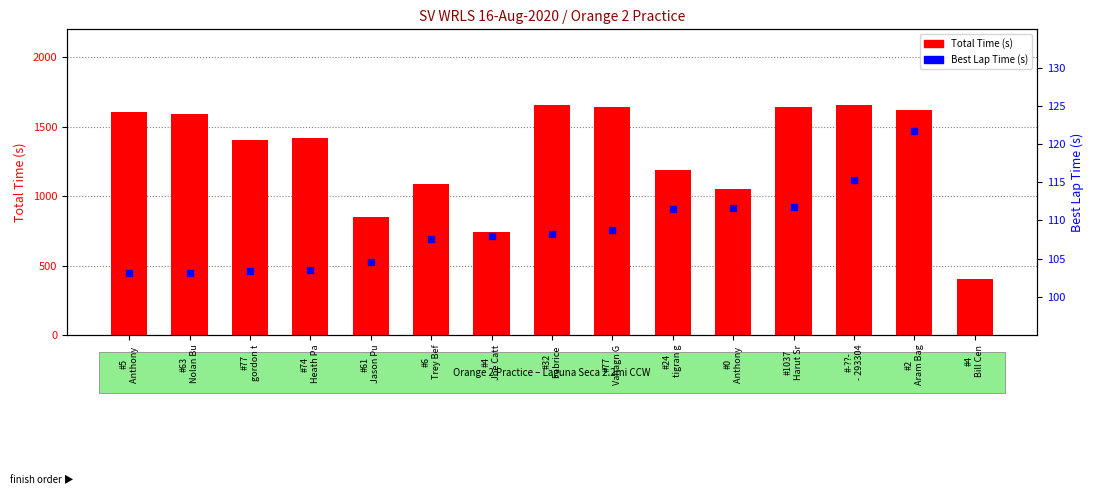

Which has a higher value, #24 tigran g or #77 gordon t?

#77 gordon t